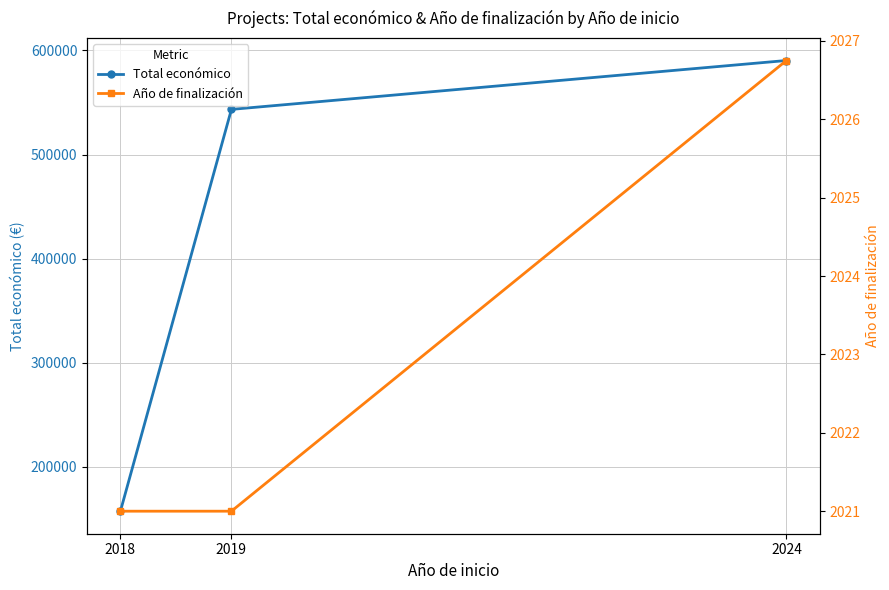

What is the value of the Total económico point at the 2nd from the left?

543404